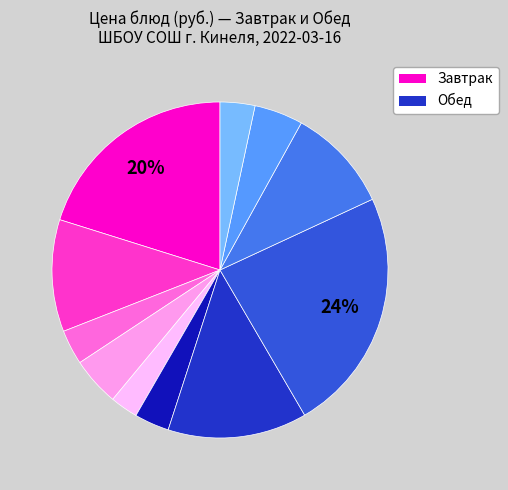

Is there any slice that represents more than half of the pie?

No